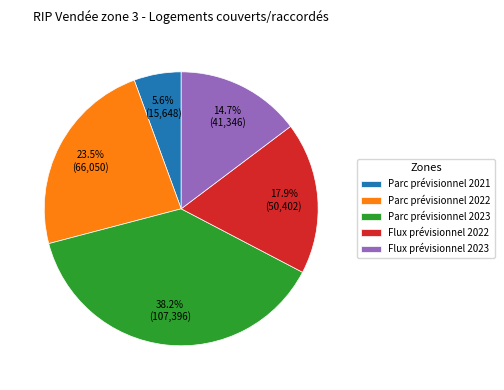

To the nearest percent, what portion does Parc prévisionnel 2023 represent?

38%